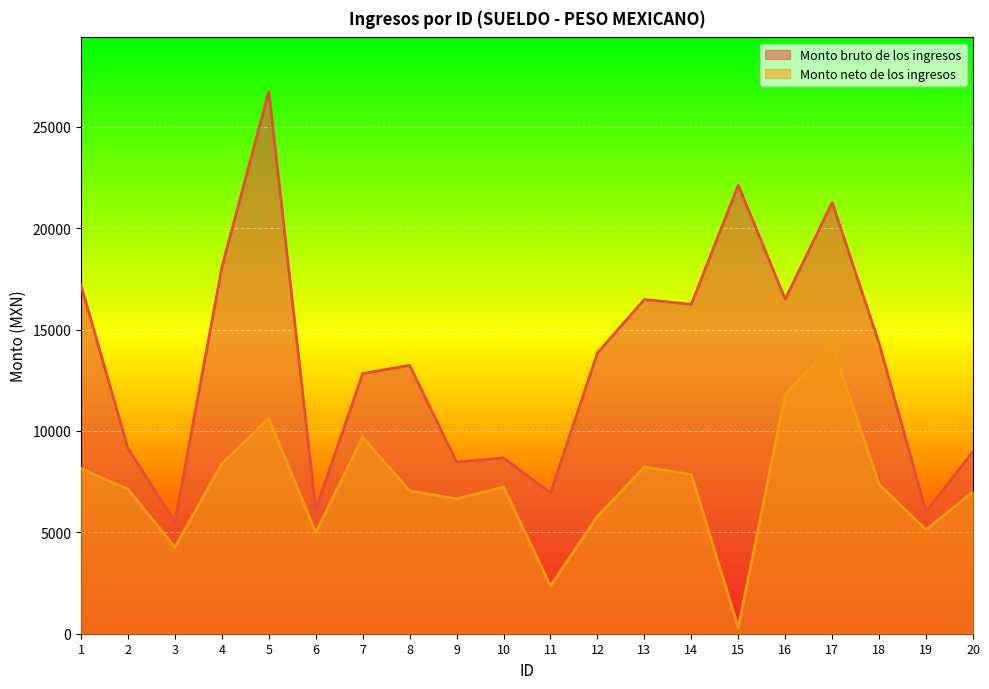

What value does the Monto neto de los ingresos series have at 12?

5787.8